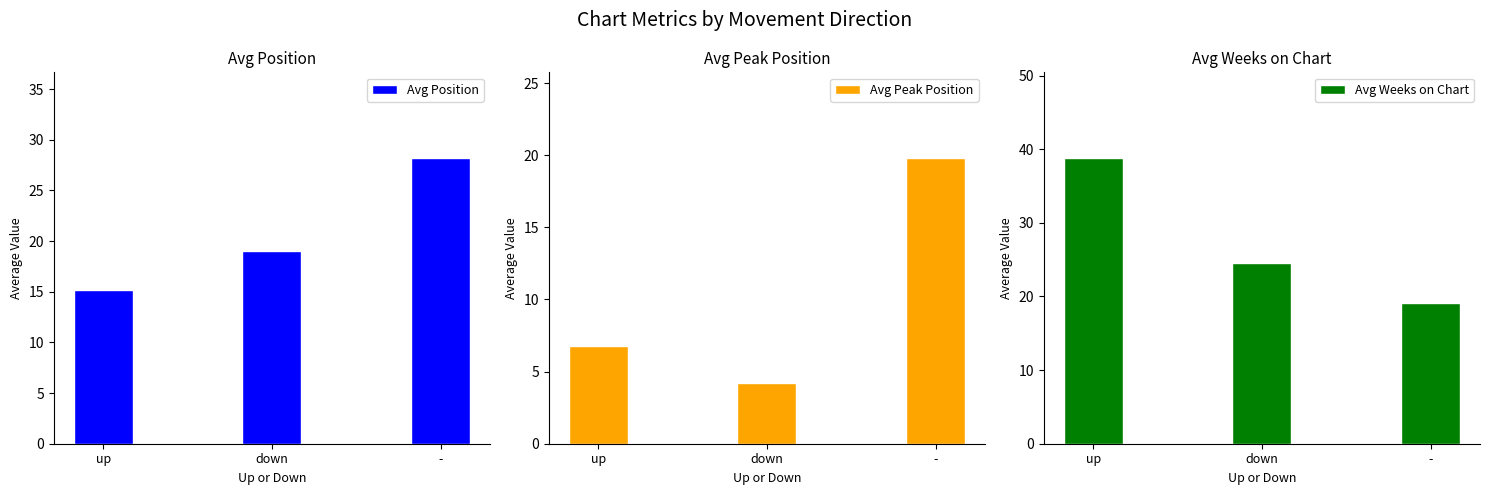

Reading left to right, list all the values displayed in this chart.

Avg Position: 15.2	19.0	28.2
Avg Peak Position: 6.8	4.2	19.8
Avg Weeks on Chart: 38.8	24.5	19.1